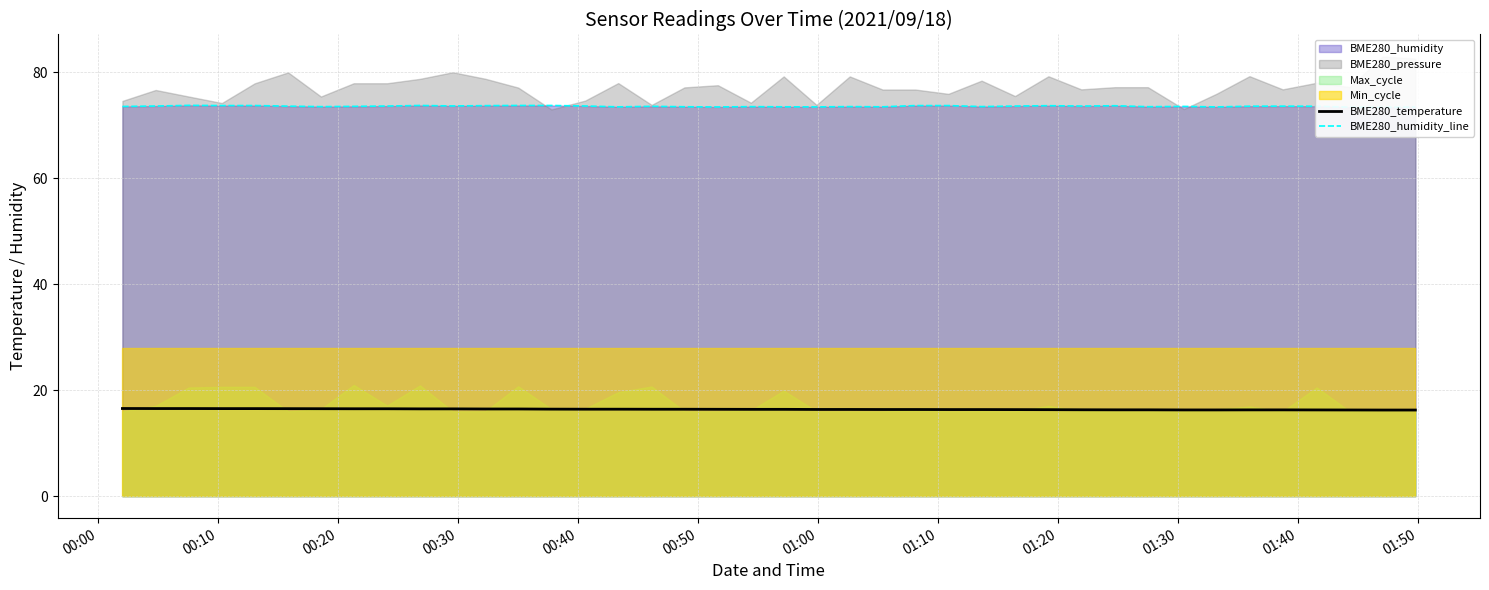

True or false: BME280_humidity_line has a value of 105.6 at 38.

False